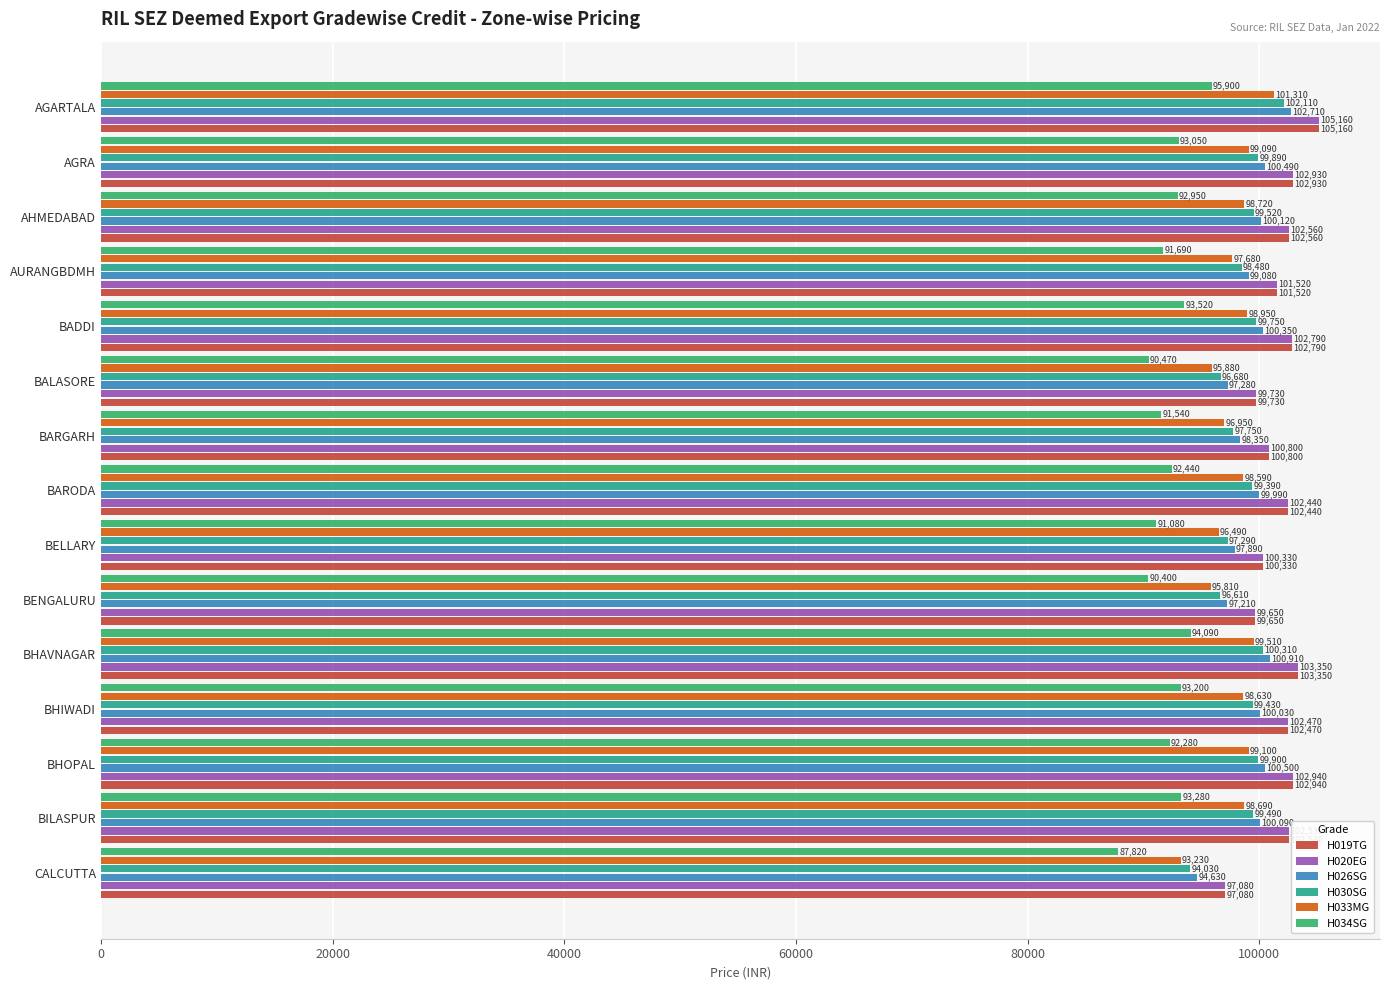

List the labels in order of H026SG value, smallest first.

CALCUTTA, BENGALURU, BALASORE, BELLARY, BARGARH, AURANGBDMH, BARODA, BHIWADI, BILASPUR, AHMEDABAD, BADDI, AGRA, BHOPAL, BHAVNAGAR, AGARTALA